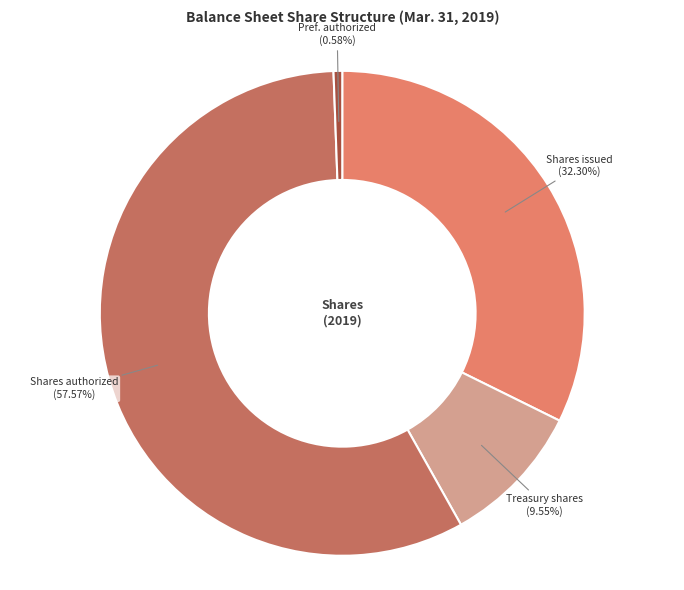

Is there any slice that represents more than half of the pie?

Yes